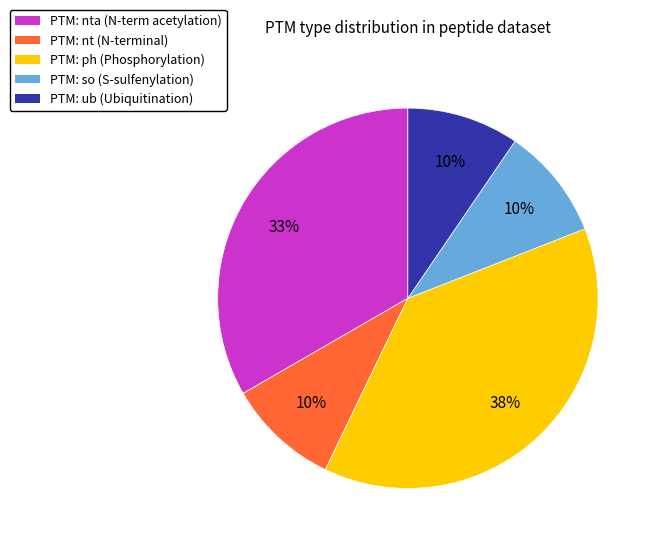

How many segments does this pie chart have?

5